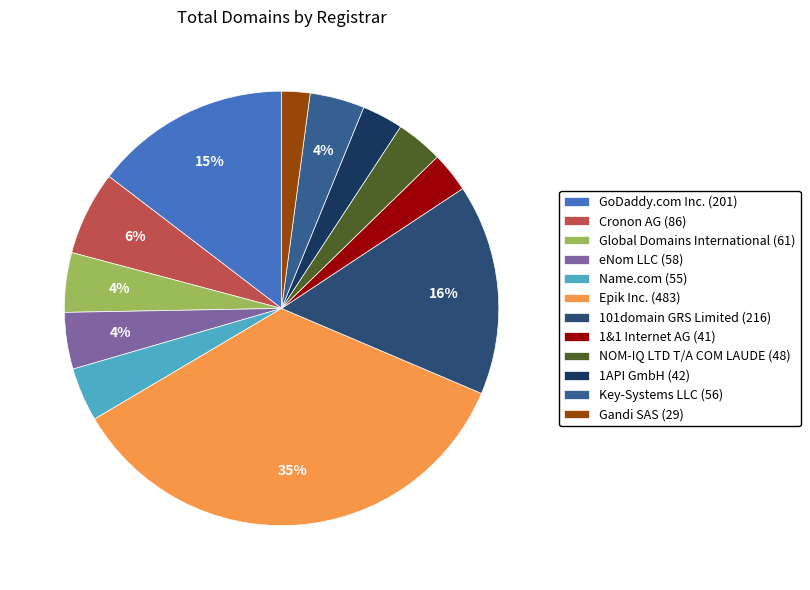

Count the number of slices in the pie.

12